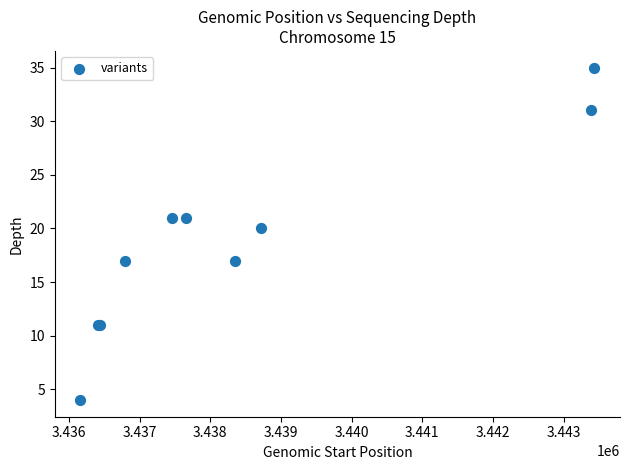

What Y value in the scatter plot is closest to 19?

20